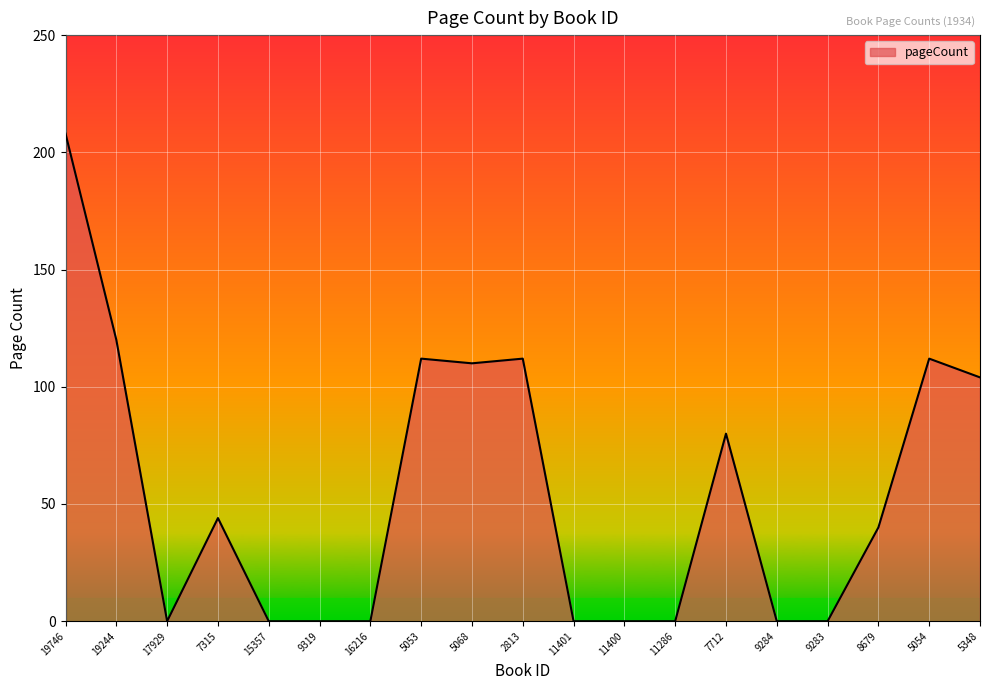

Does the chart display data point markers on the line(s)?

No